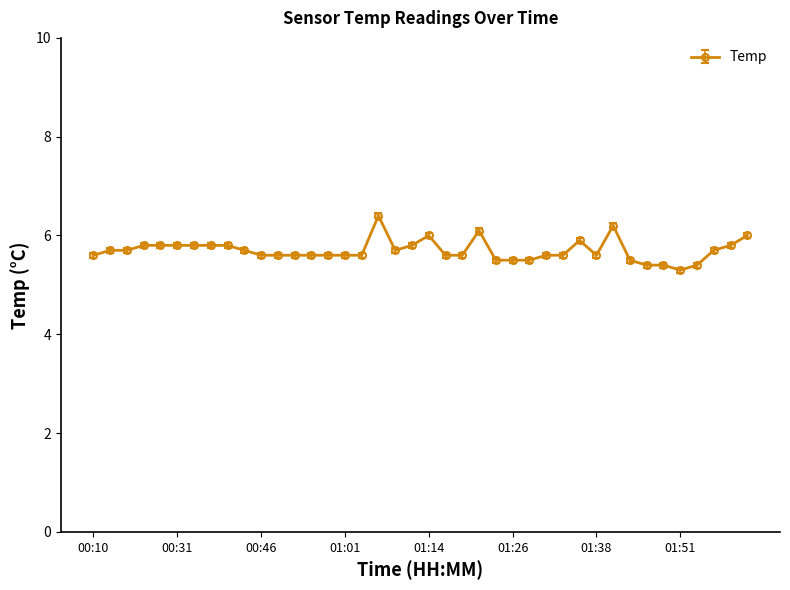

What is the maximum value shown in the chart?

6.4